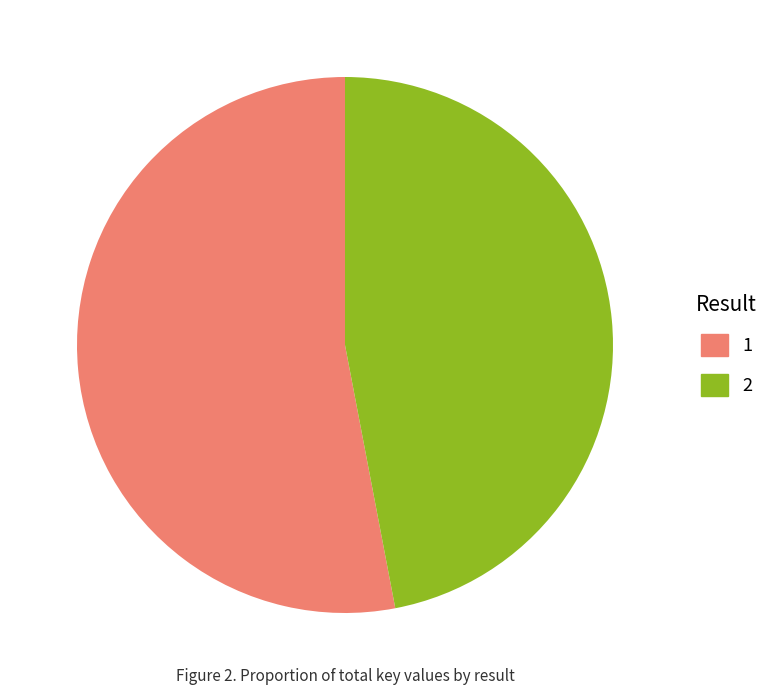

Which slice represents more than half of the pie?

1